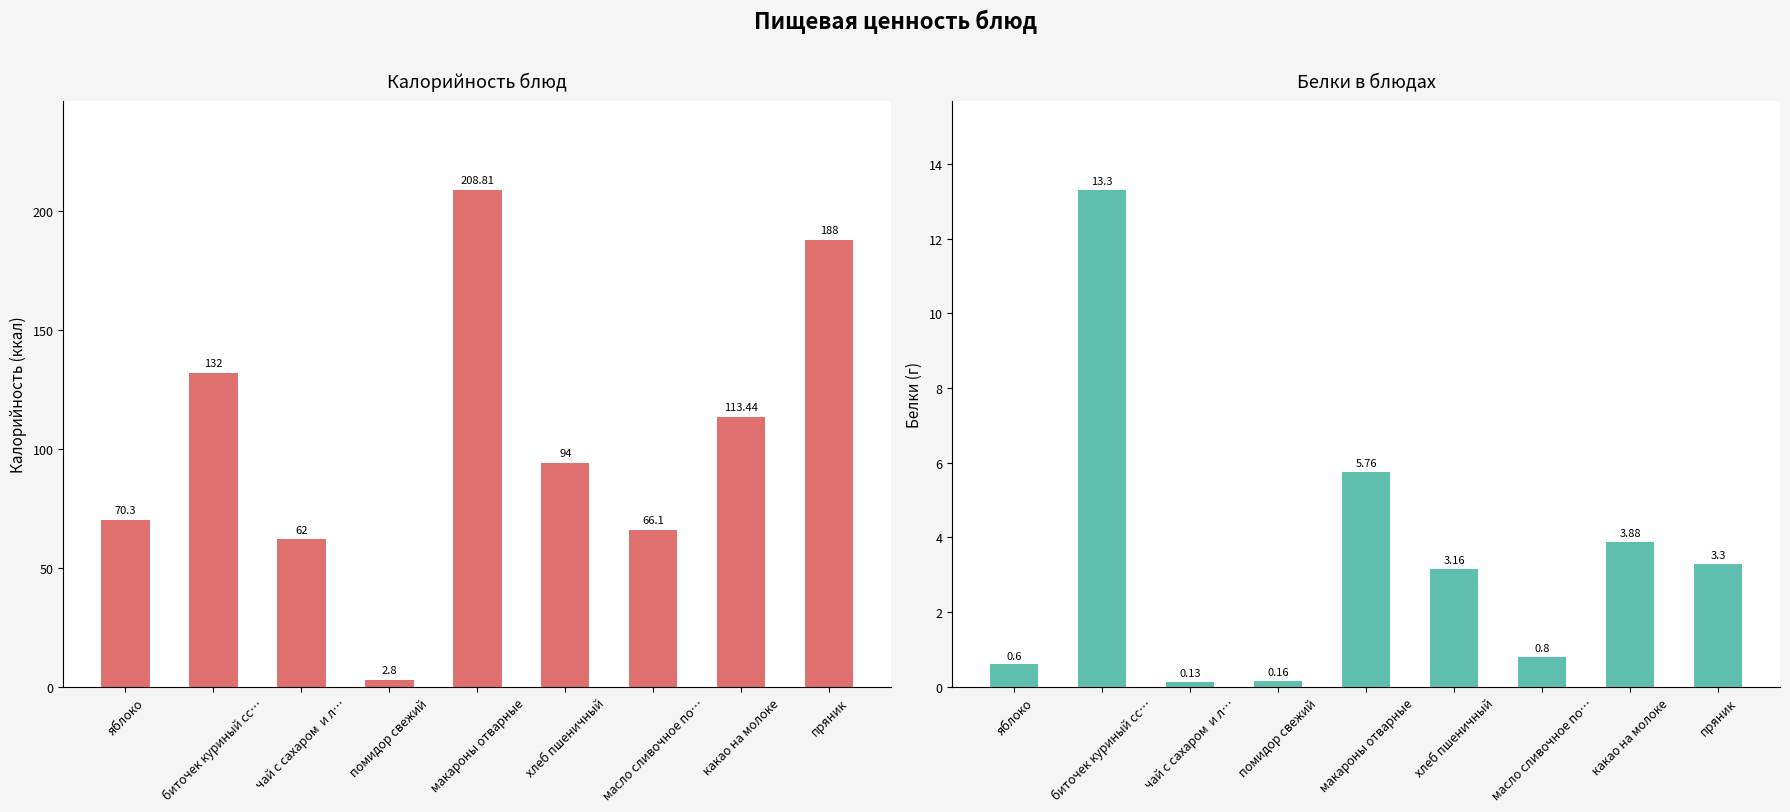

What is the average value of the Белки series?

3.5